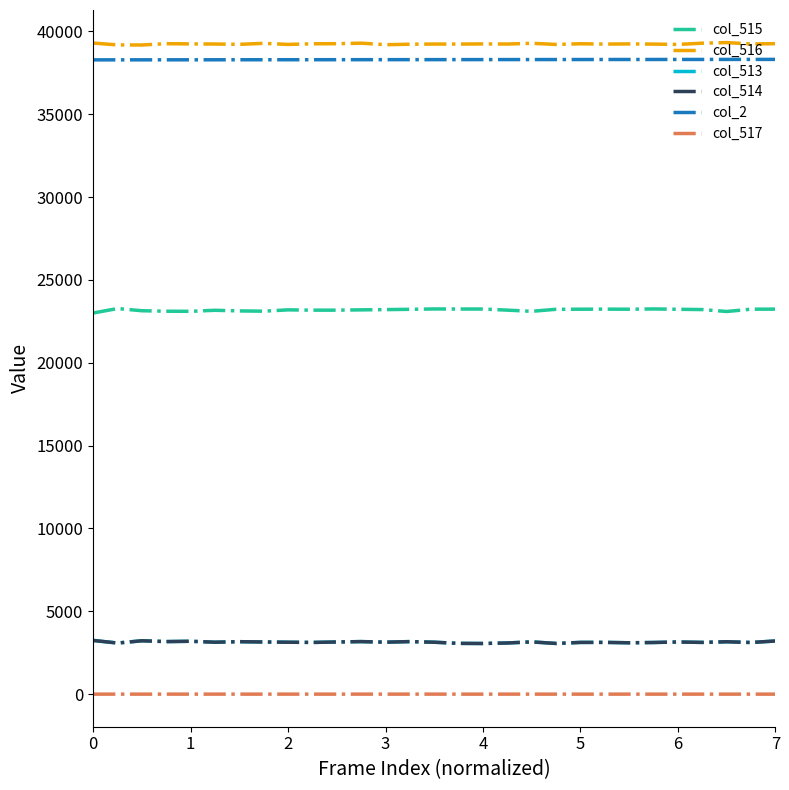

In col_516, how many points are lower than both neighbors (excluding endpoints)?

10